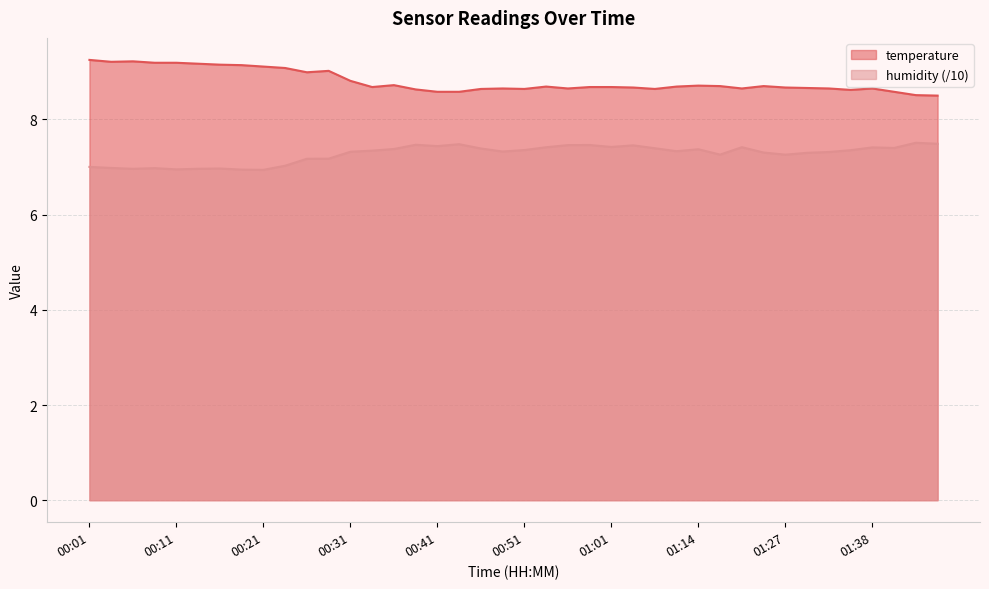

Which series has the widest spread of values?

temperature